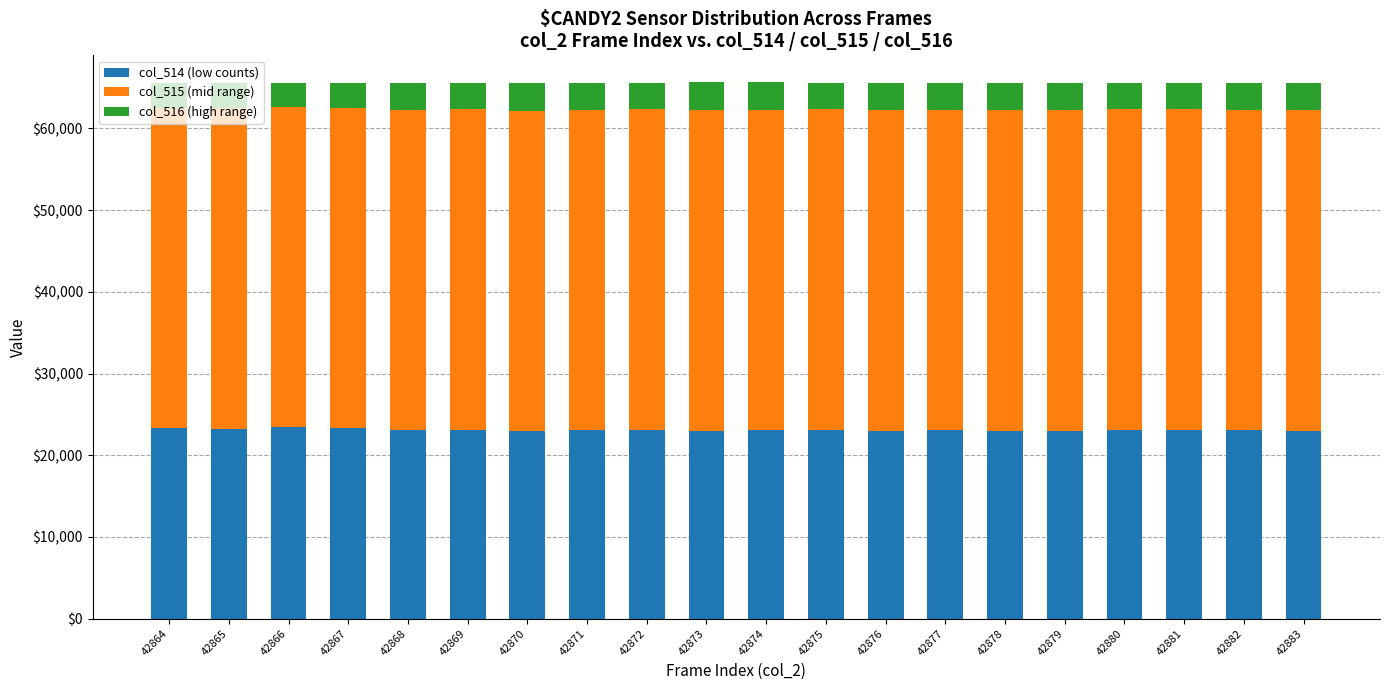

How many bars are there in total?

20